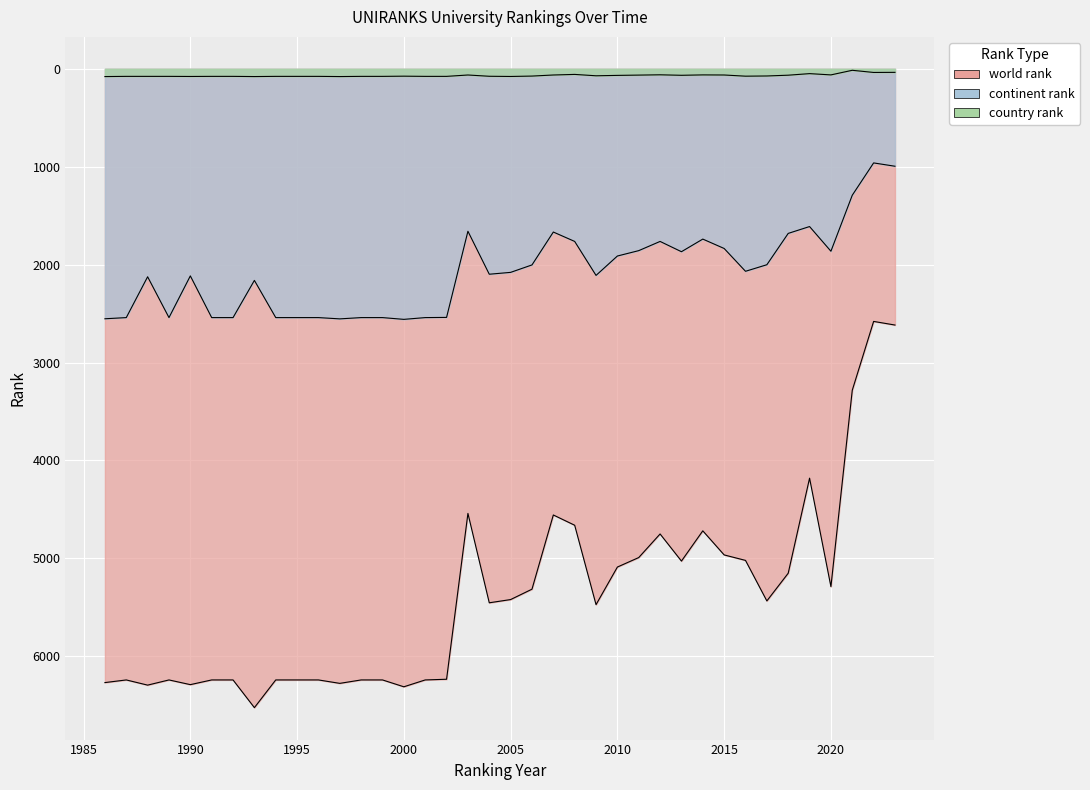

The world rank series shows 5473 at 2009. True or false?

True